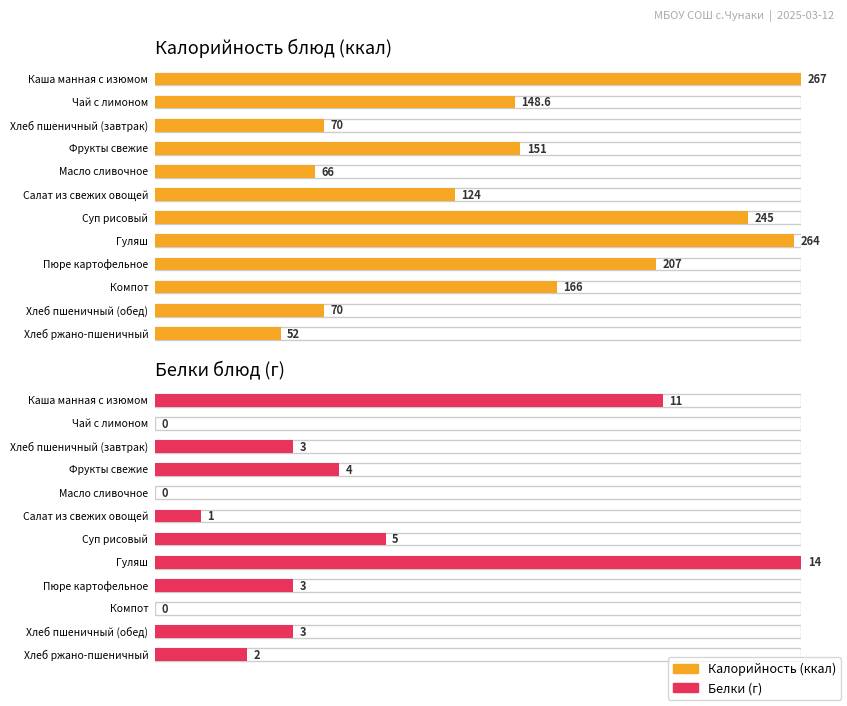

What value does the Калорийность series have at Масло сливочное?

66.0